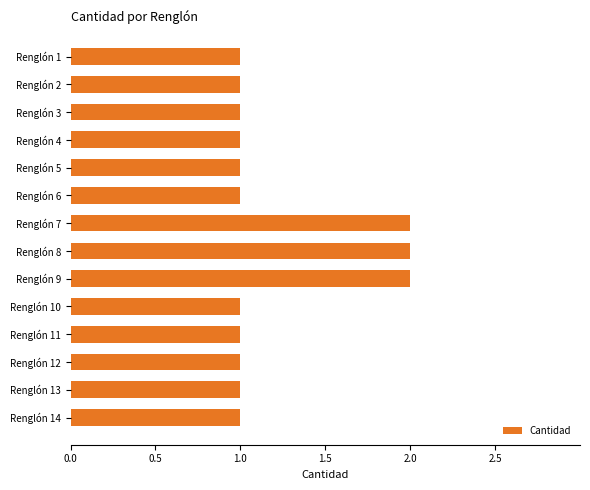

How many bars are there in total?

14